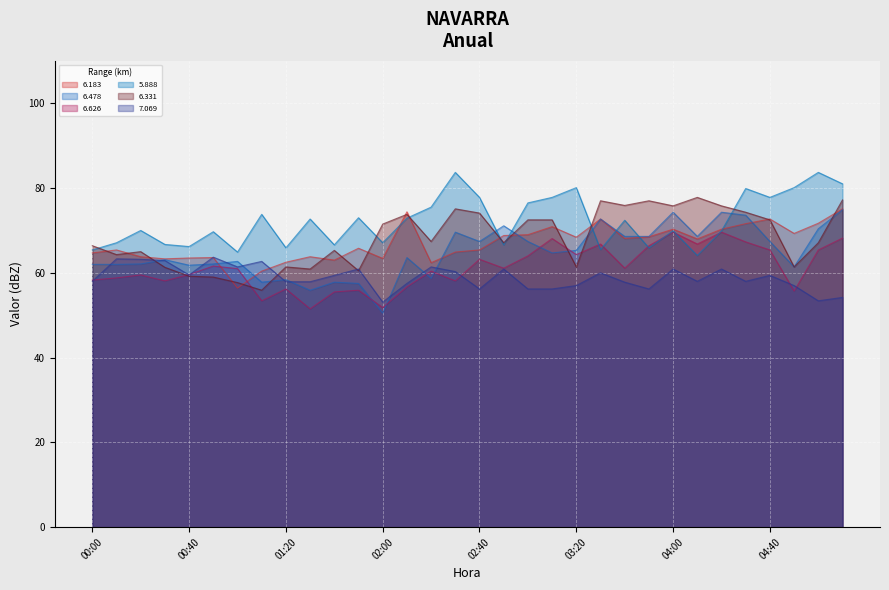

Where is the first local minimum for 6.626?

00:30